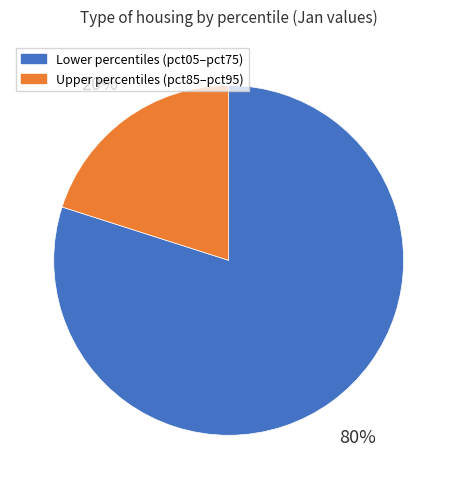

Is there a majority slice in this chart?

Yes